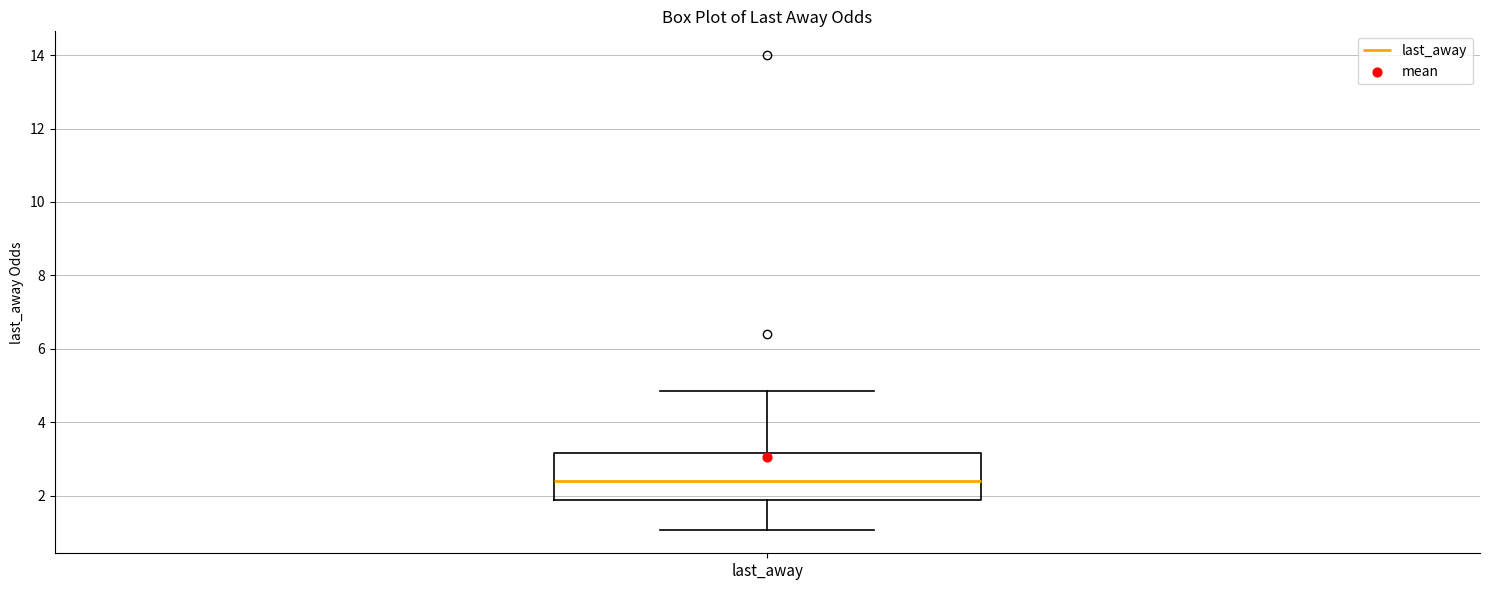

Where does the lower whisker of the box for last_away end on the y-axis? The values are not printed on the chart, so give them approximately, as read against the axis.

1.0